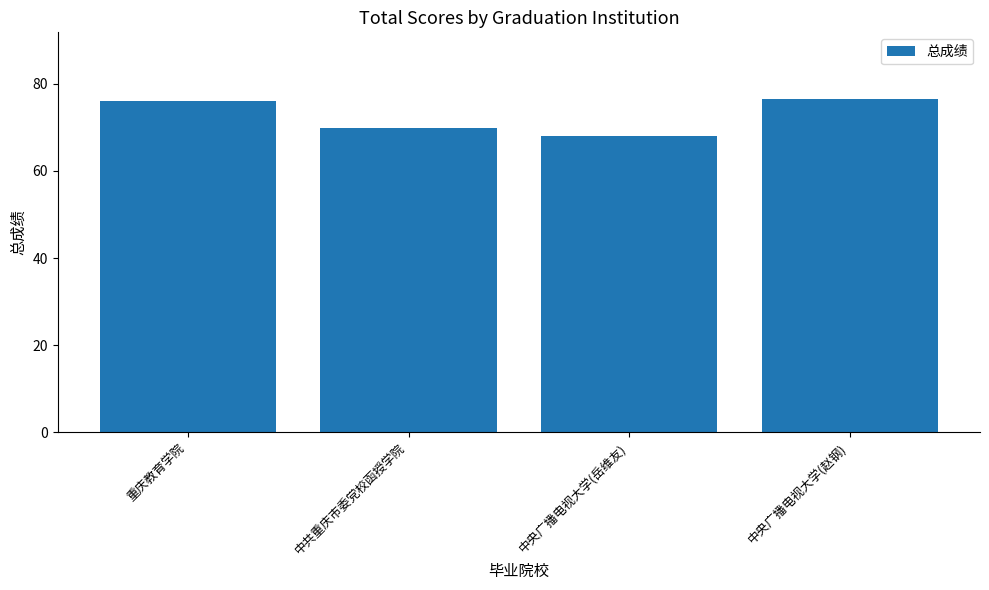

Does the chart contain stacked bars?

No